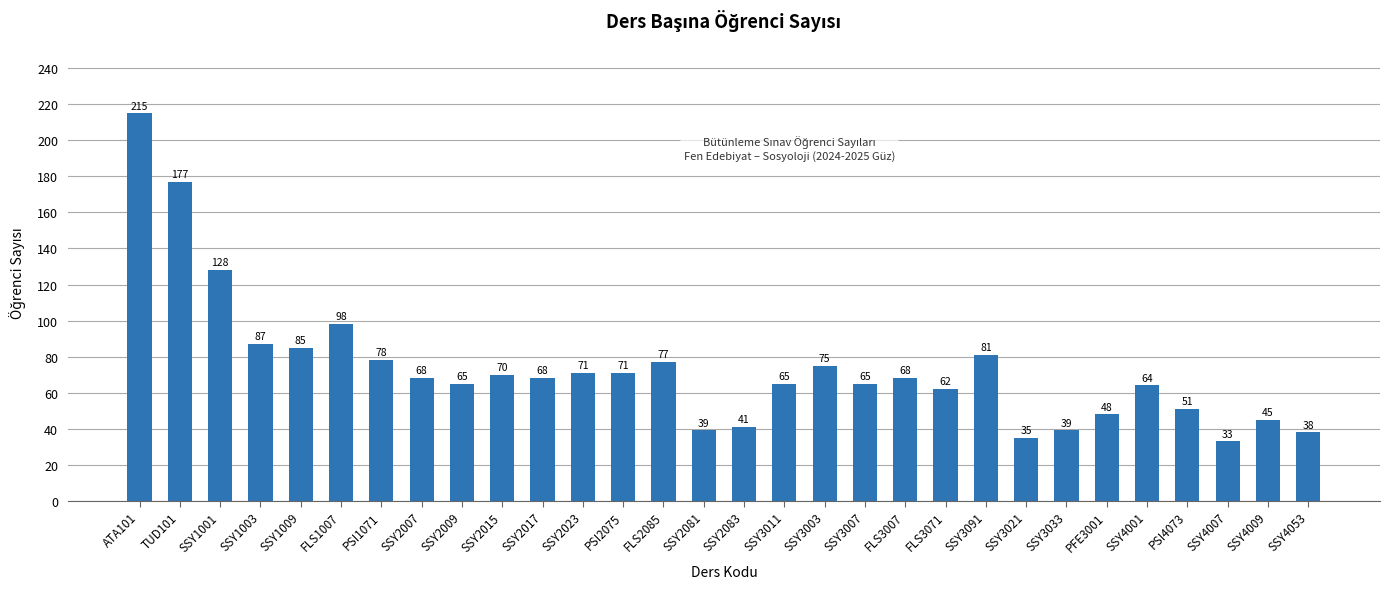

What is the sum of all values?

2207